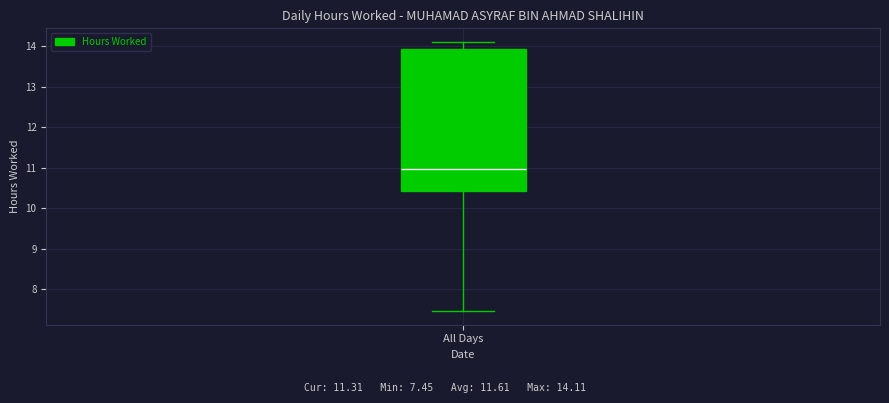

Transcribe this box plot: give where the median line is, the range the box spans, and where the two whiskers end, as read against the y-axis. The values are not printed on the chart, so give them approximately, as read against the axis.

median 11.0, box 10.4 to 13.9, whiskers 7.5 to 14.1